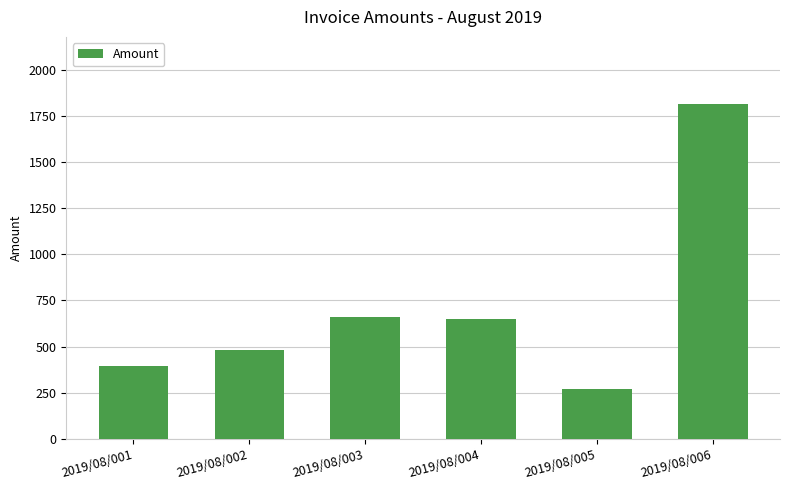

What is the sum of all values?

4269